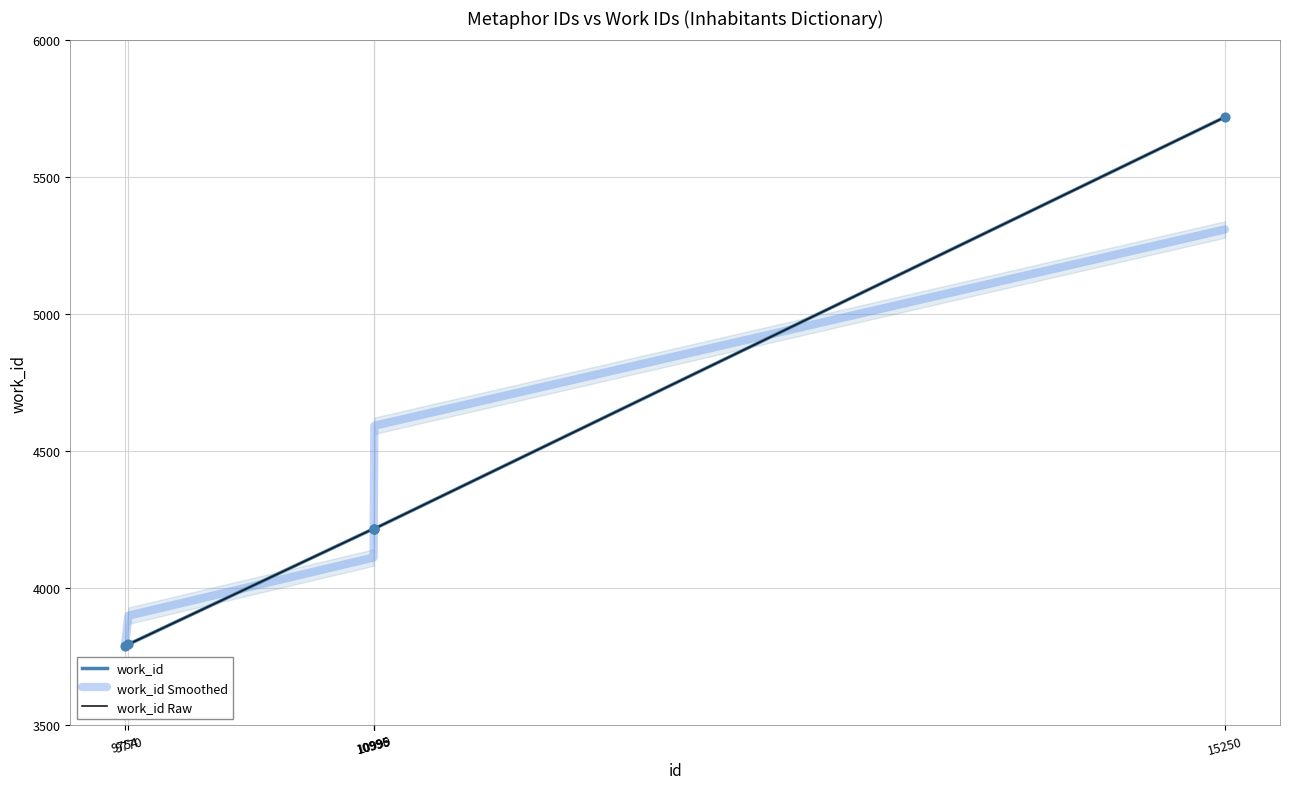

Is the value of work_id Smoothed at 15250 greater than the value of work_id at 9770?

Yes